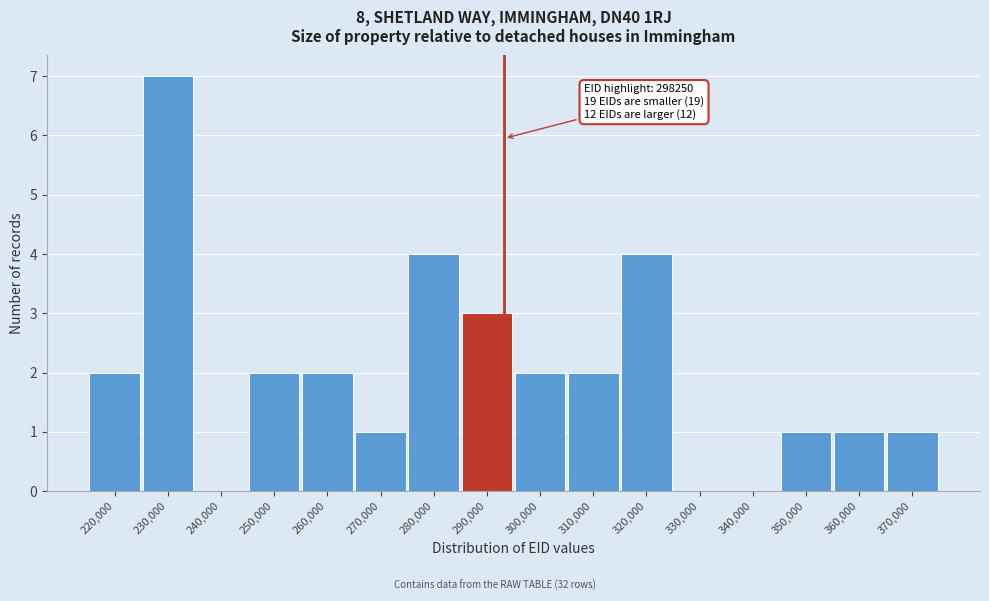

Reading left to right, extract all data points from this chart.

220,000=2	230,000=7	240,000=0	250,000=2	260,000=2	270,000=1	280,000=4	290,000=3	300,000=2	310,000=2	320,000=4	330,000=0	340,000=0	350,000=1	360,000=1	370,000=1